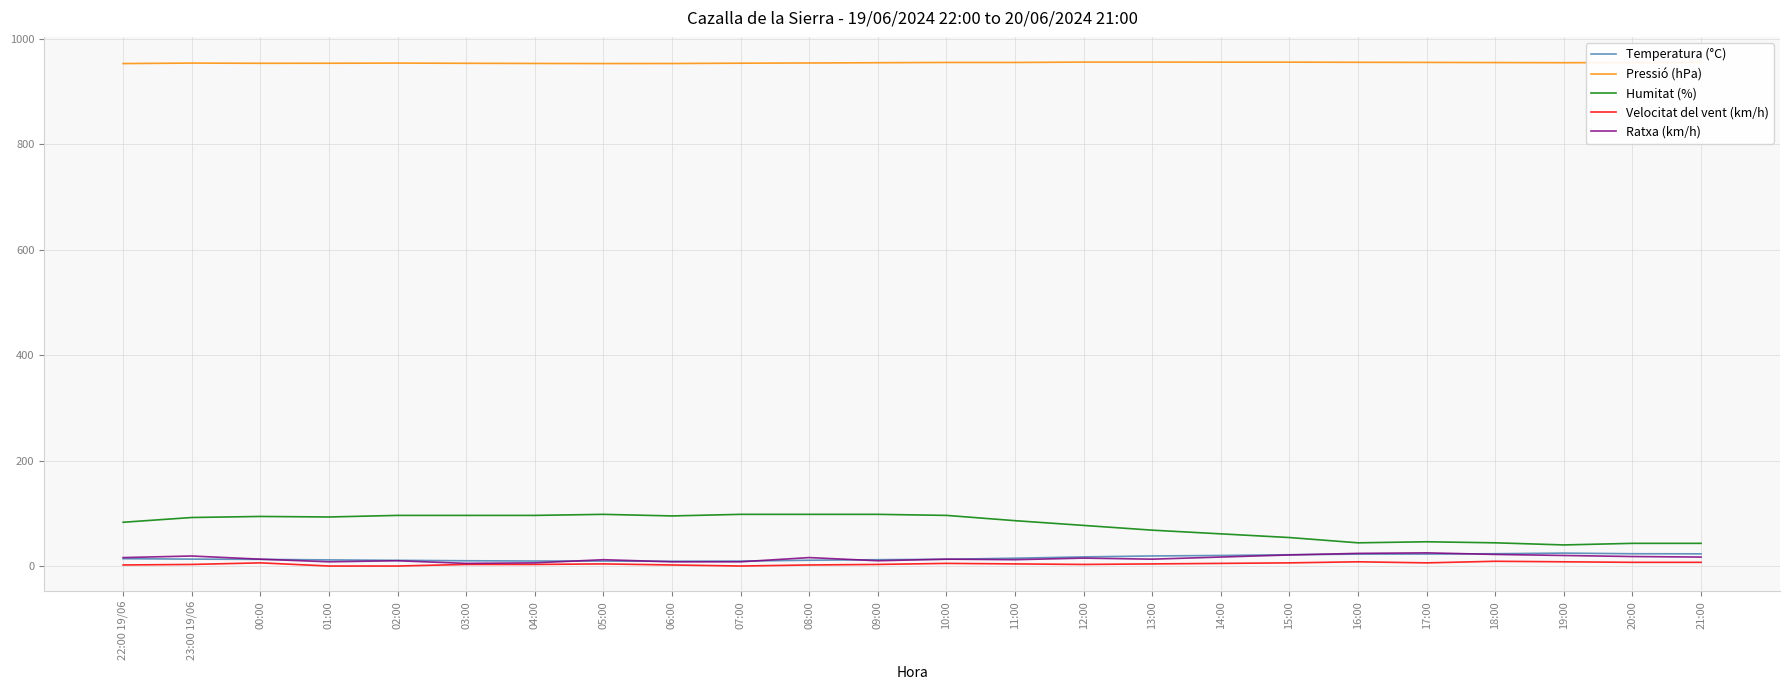

True or false: Velocitat del vent (km/h) and Humitat (%) intersect in this chart.

False